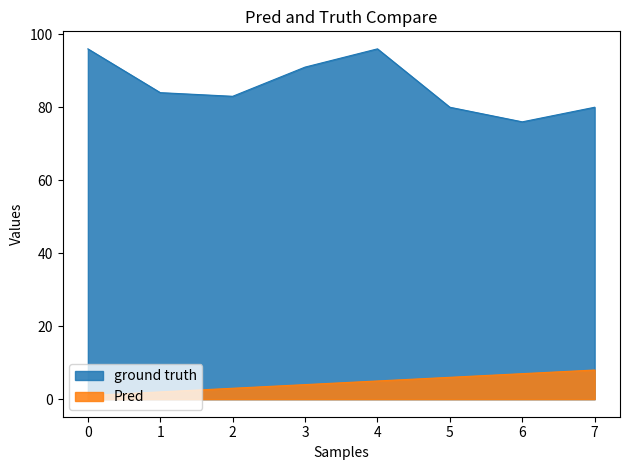

What is the difference between the maximum and minimum values in the ground truth series?

20